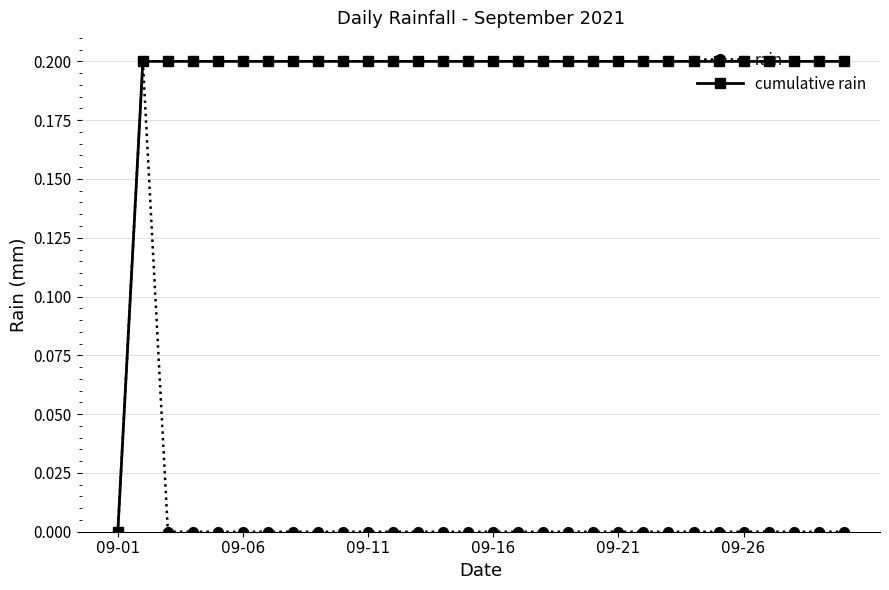

What is the value of the cumulative rain point at the 3rd from the left?

0.2